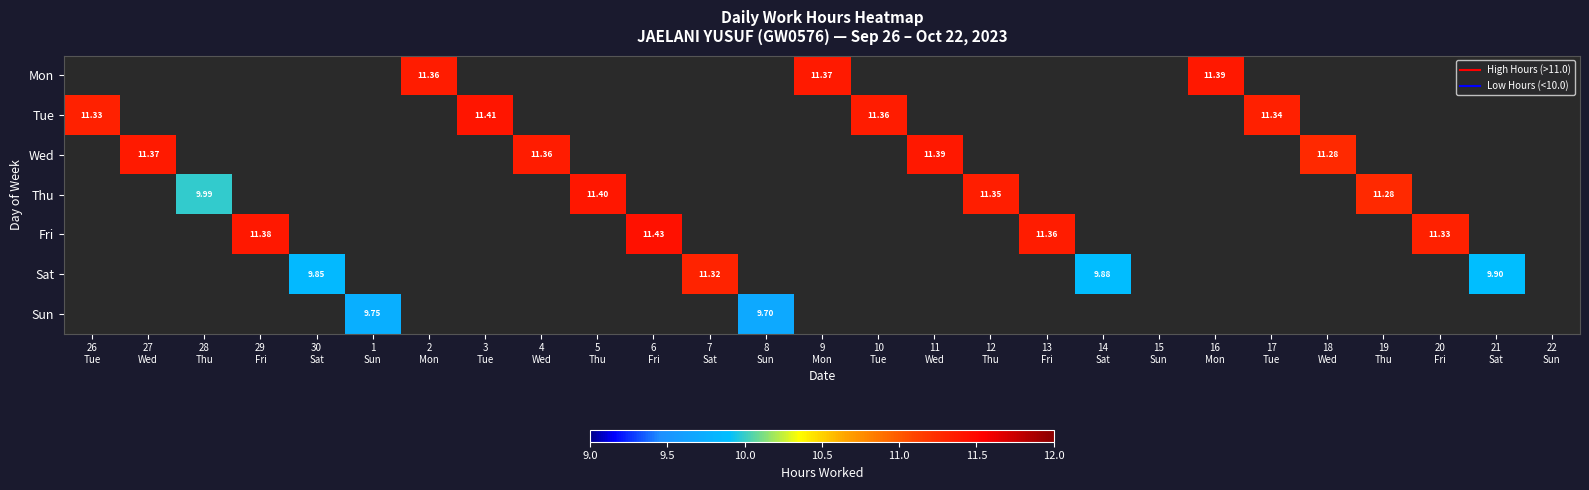

The Sat series shows 9.9 at 14 Sat. True or false?

True